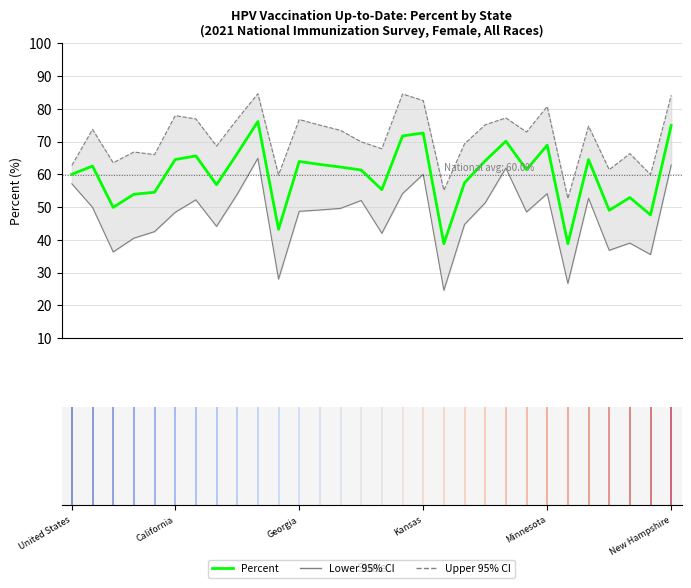

How many values in the Percent series are below 62?

15